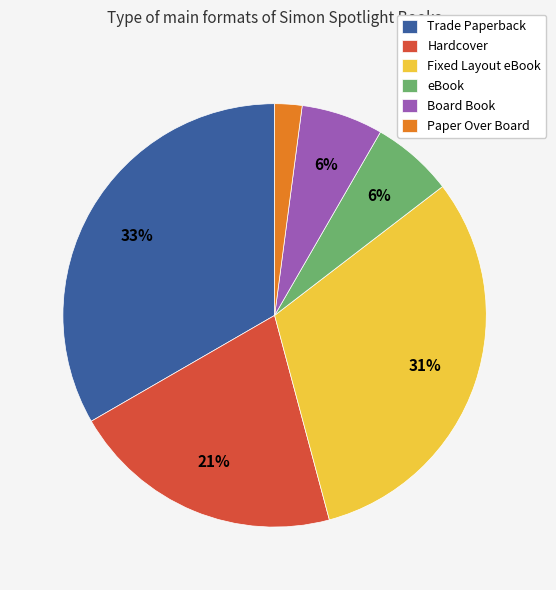

Between Paper Over Board and Hardcover, which is larger?

Hardcover